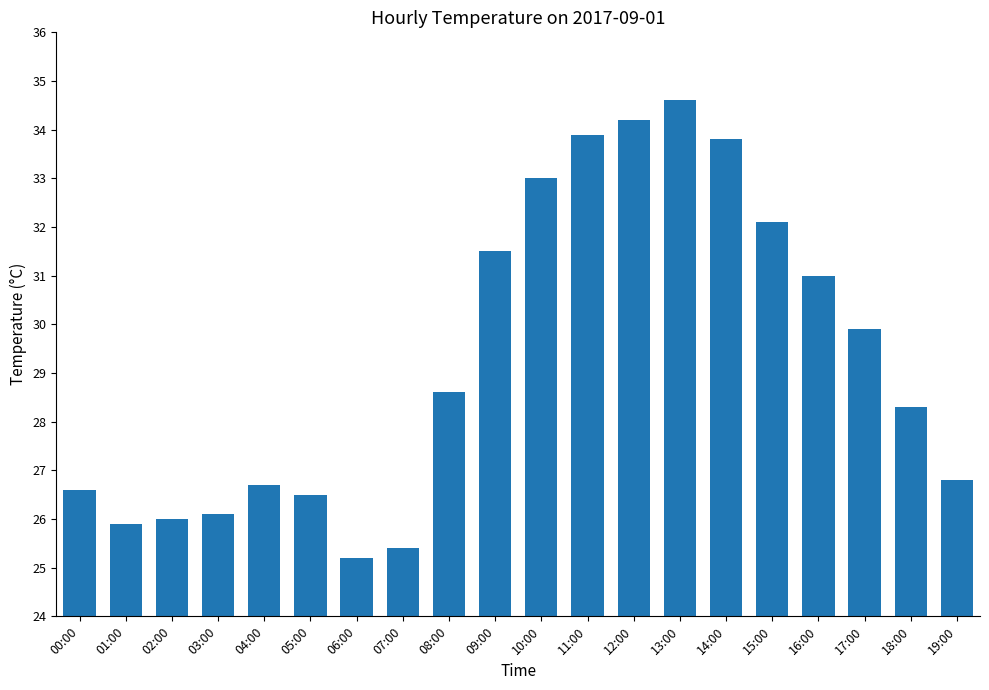

Between 17:00 and 13:00, which is larger?

13:00